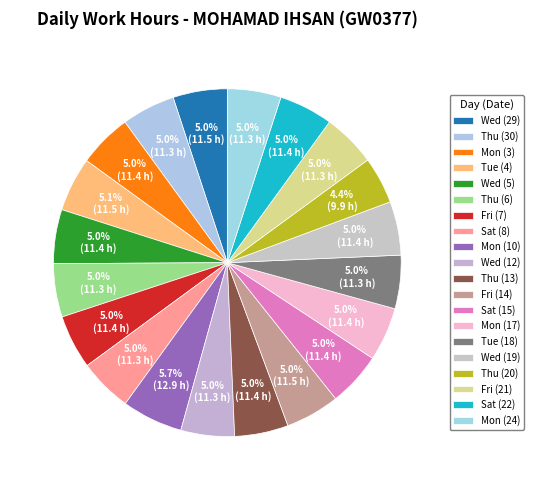

How many segments does this pie chart have?

20